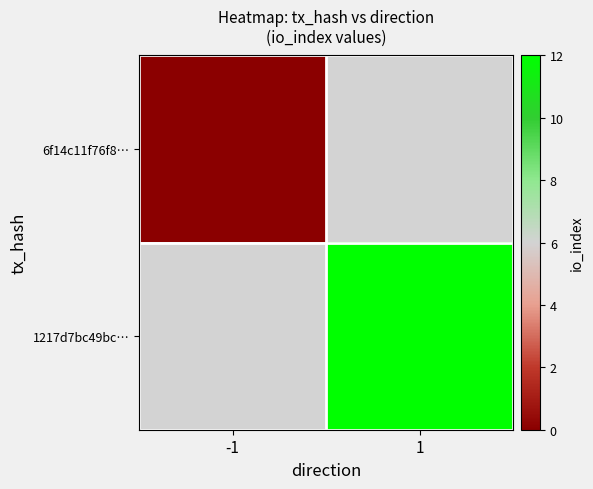

Rank the series by their average value, from lowest to highest.

6f14c11f76f8…, 1217d7bc49bc…